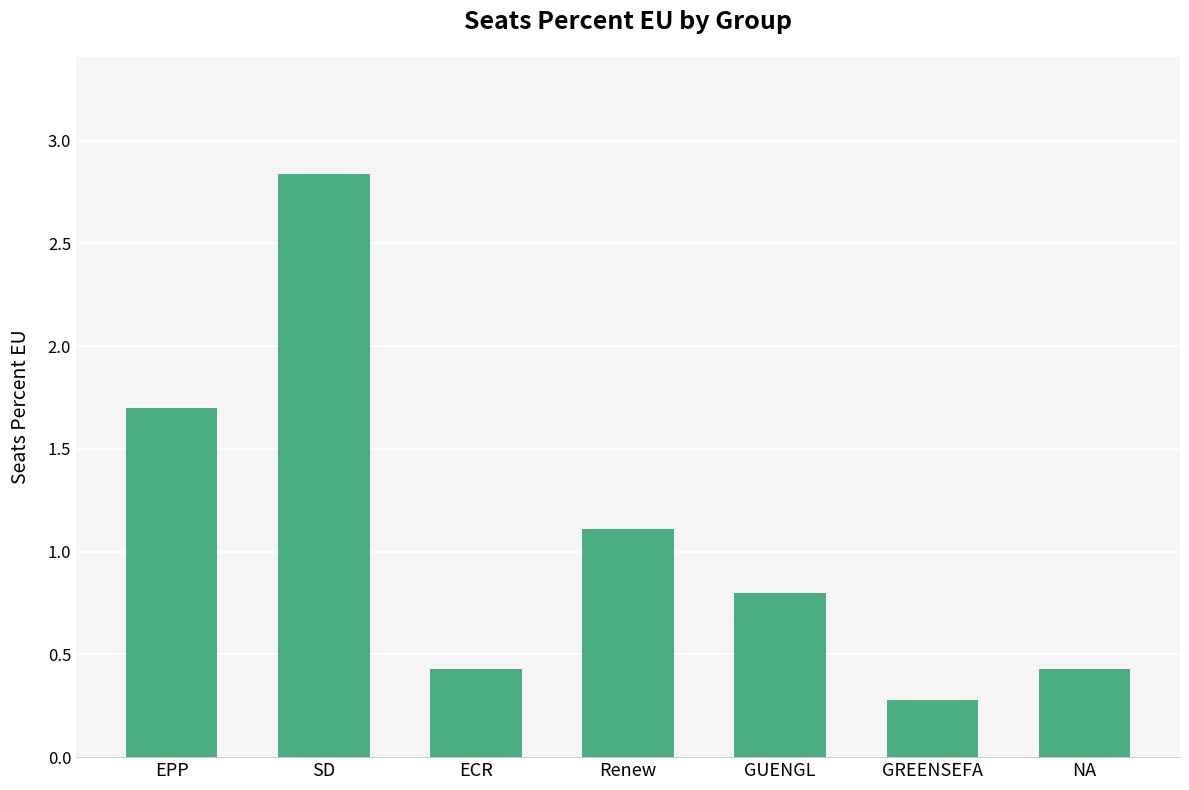

Is it true that the value at Renew is 0.5?

False